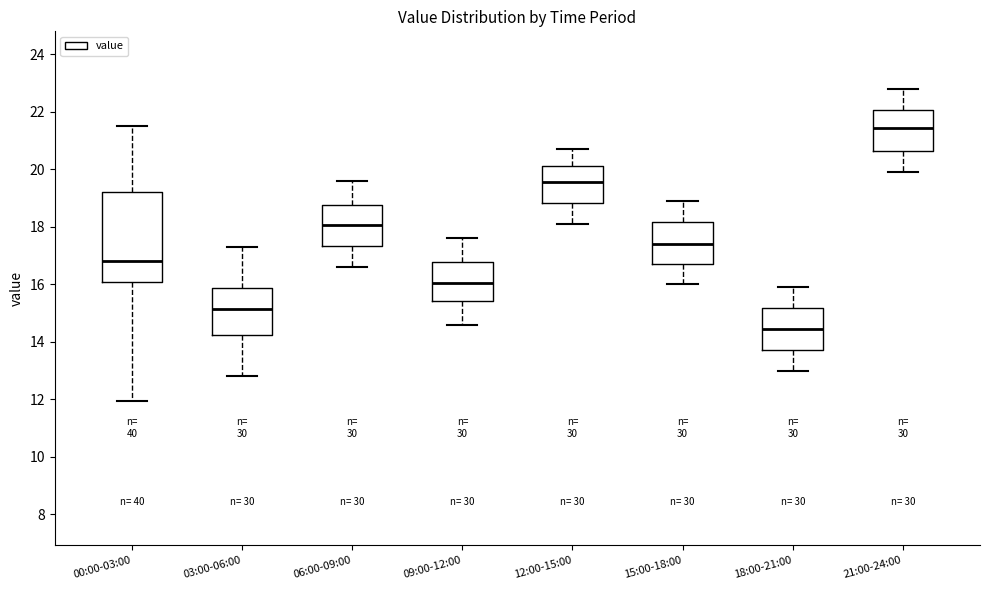

Which box has the lowest median line?

18:00-21:00